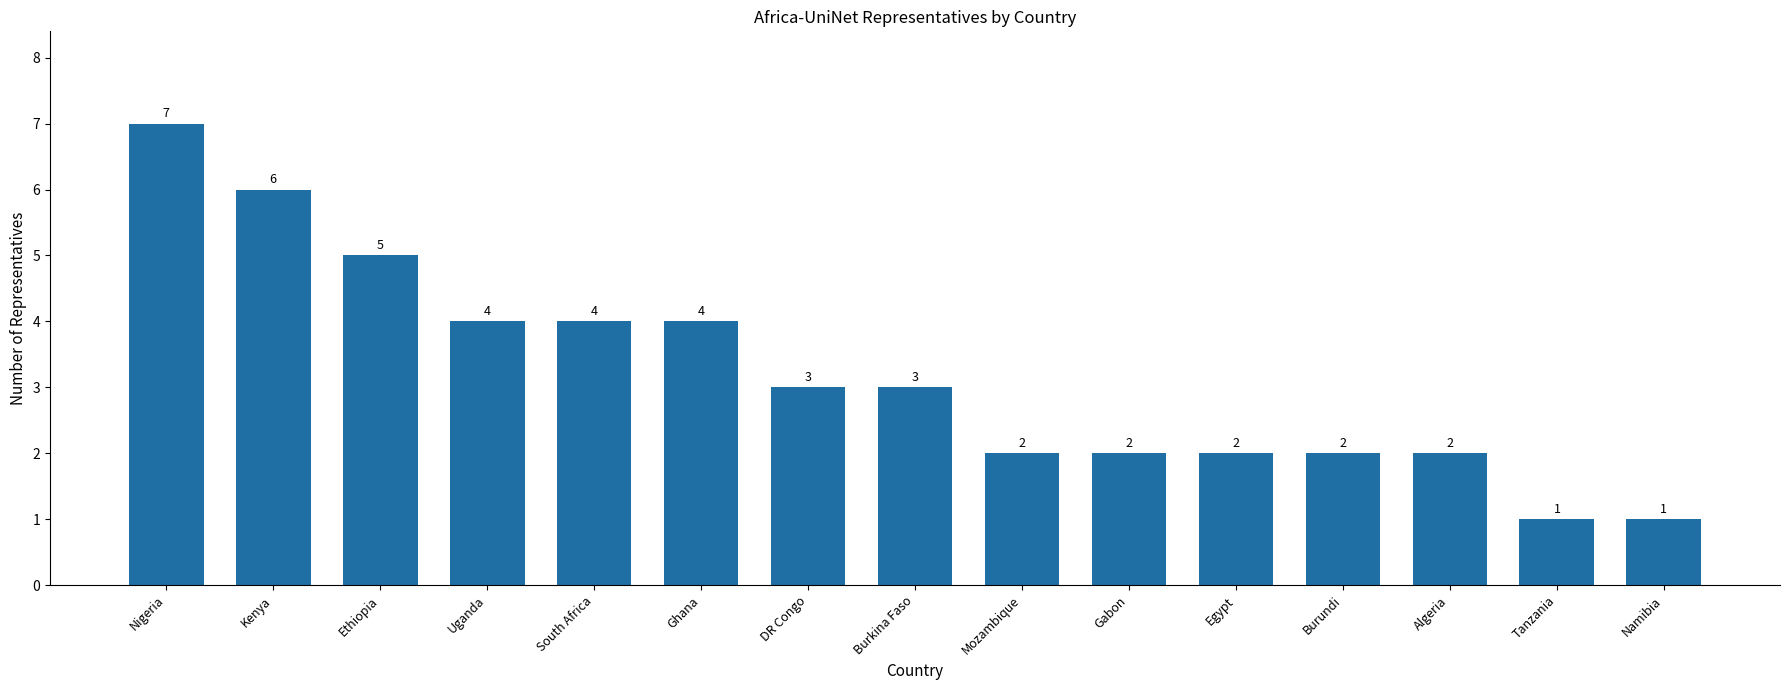

Approximately how many times larger is the value at DR Congo compared to Namibia?

3.0